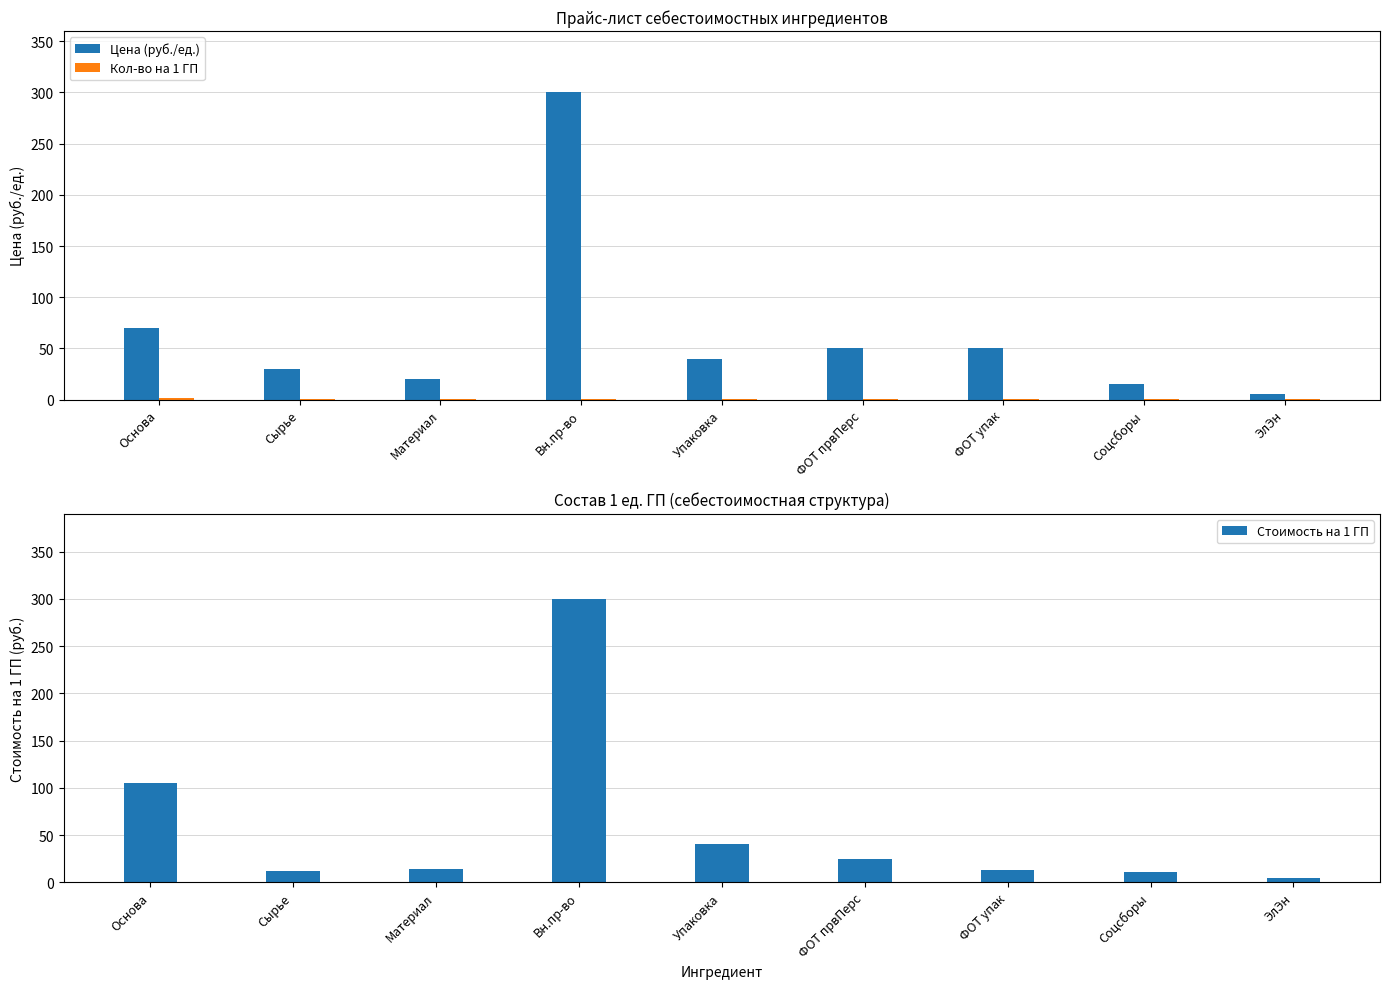

What is the value of the Стоимость на 1 ГП bar at the 7th from the left?

12.5